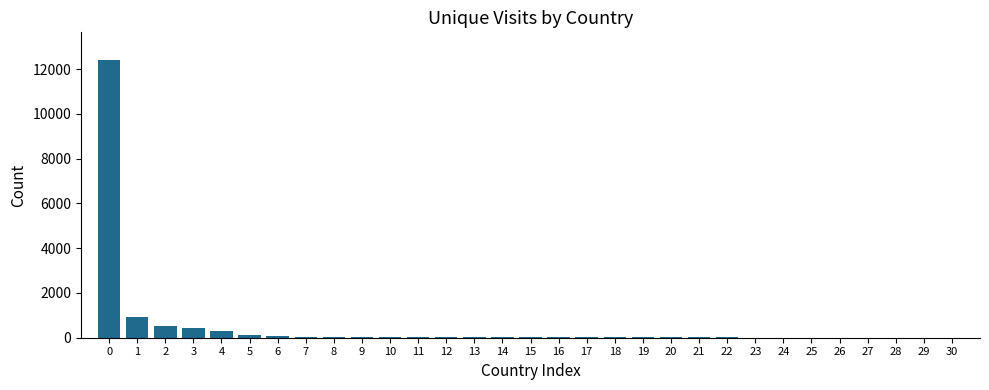

What is the greatest value displayed?

12404